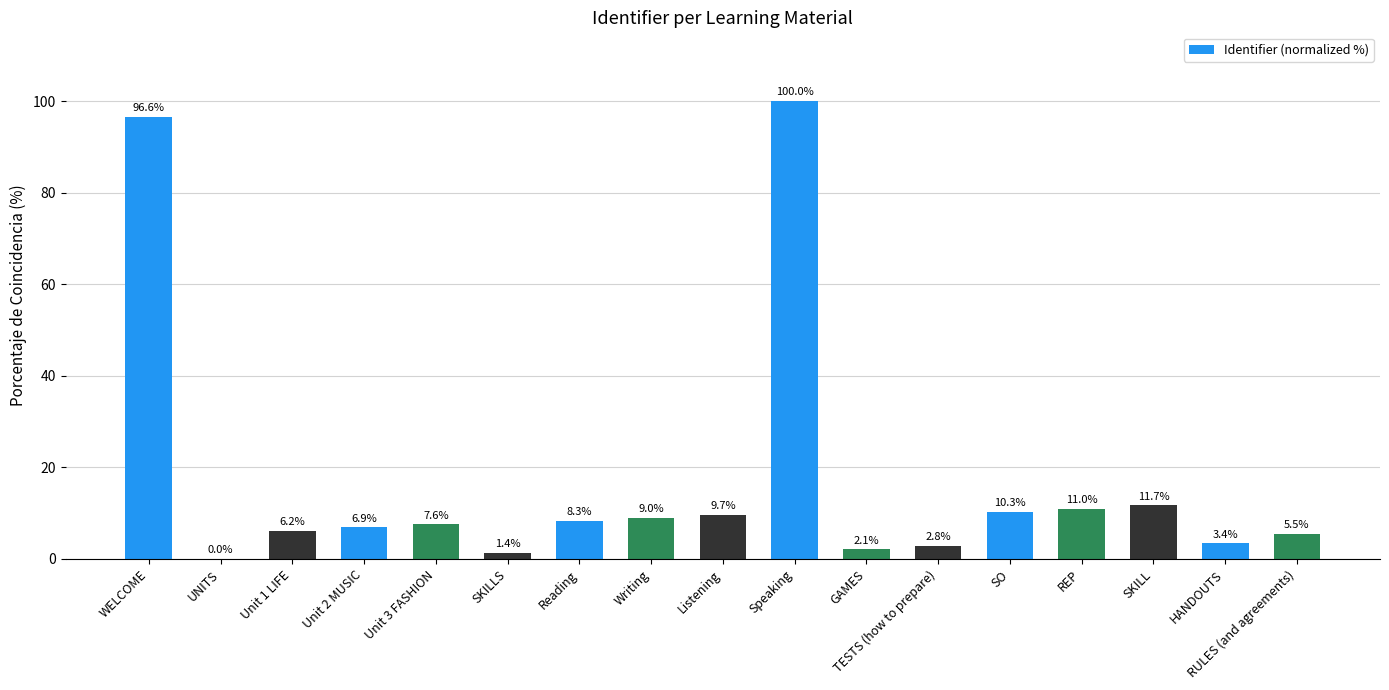

The value at REP is 11.0. True or false?

True